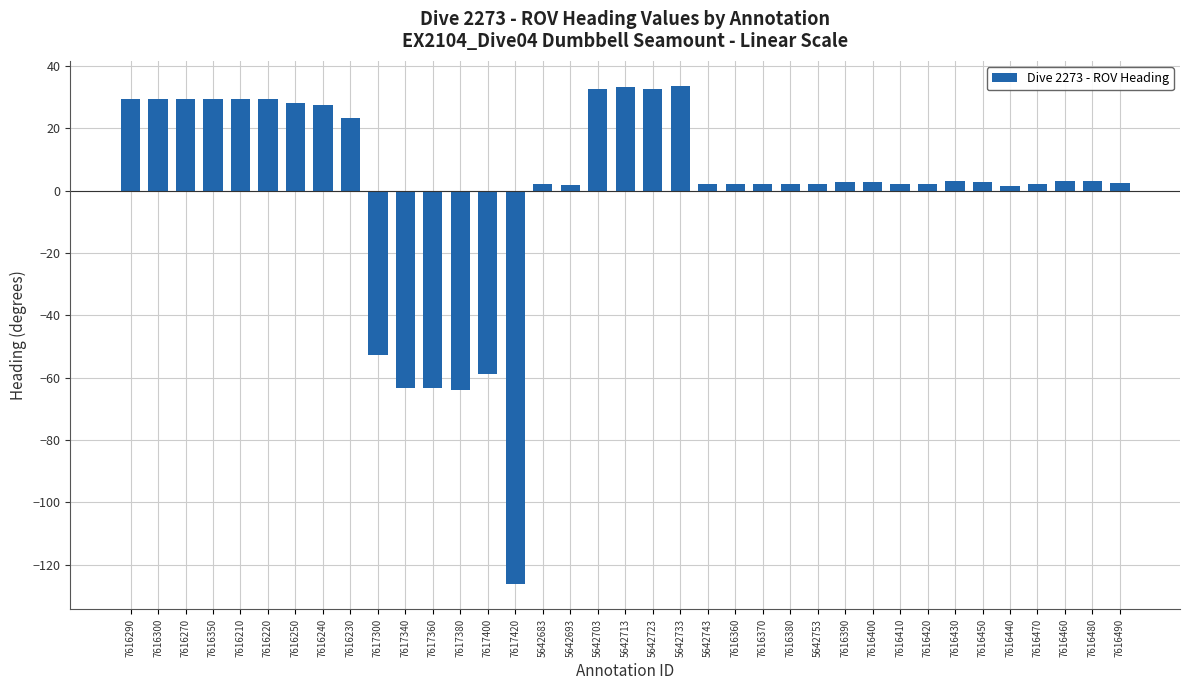

Does the chart contain any negative values?

Yes